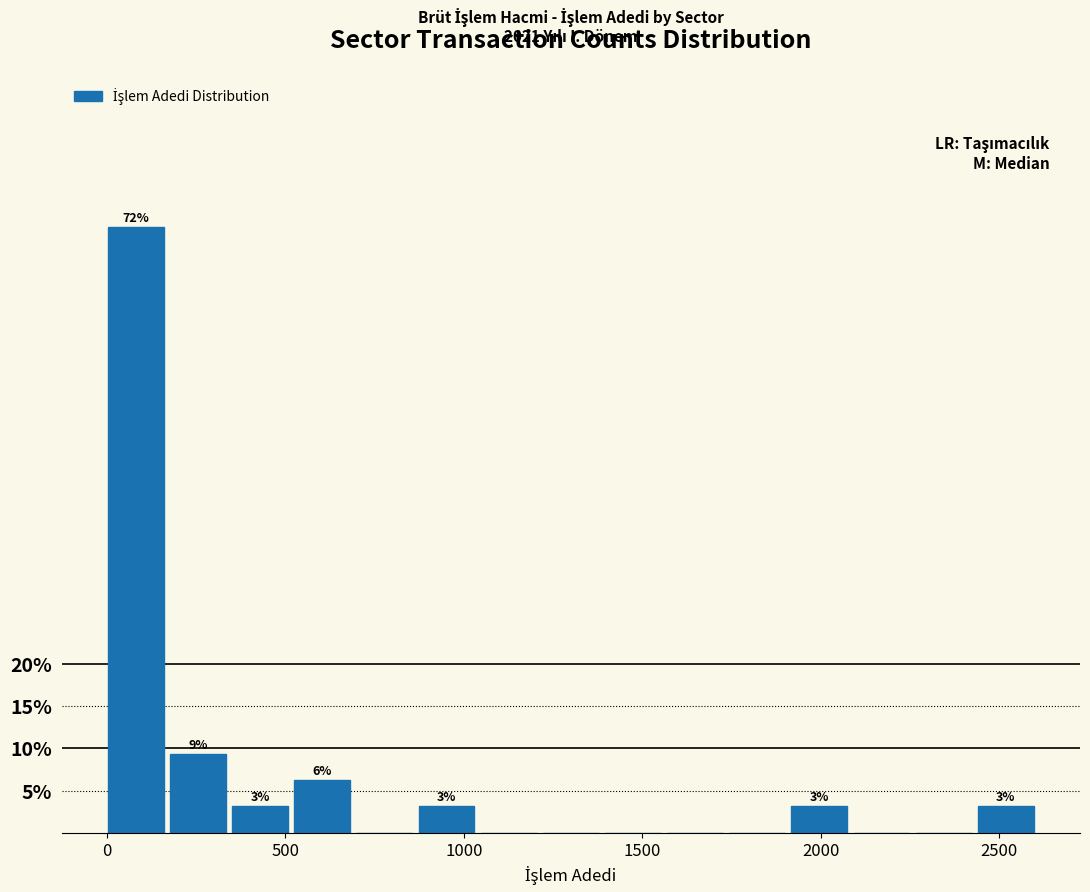

Around what value on the x-axis is the tallest bar? Give the approximate position of its centre, as read against the axis.

100